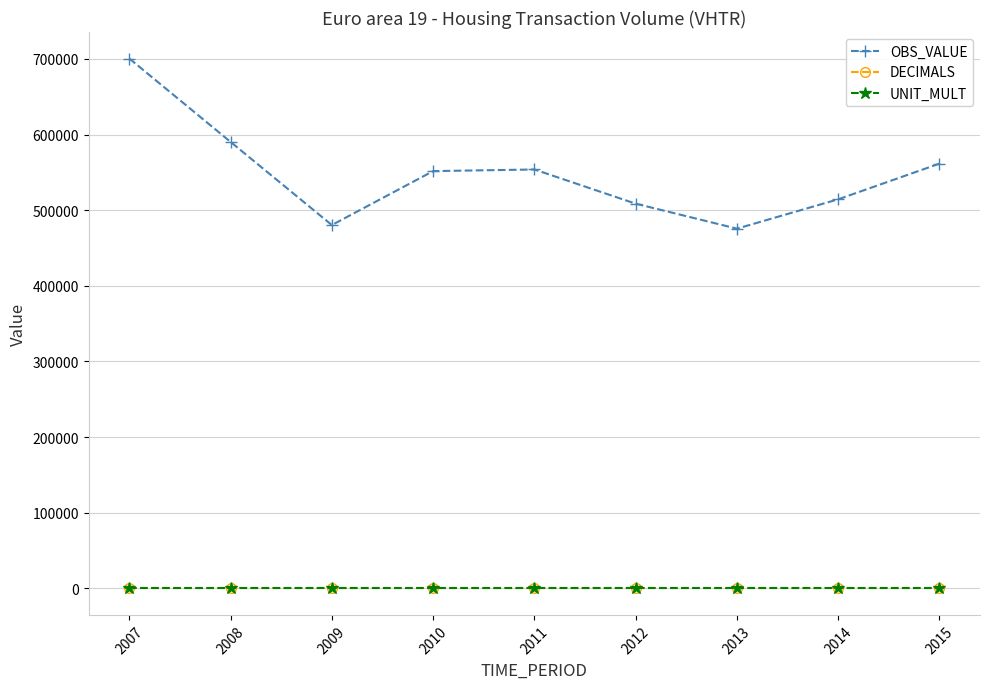

Which series has the largest total across all categories?

OBS_VALUE